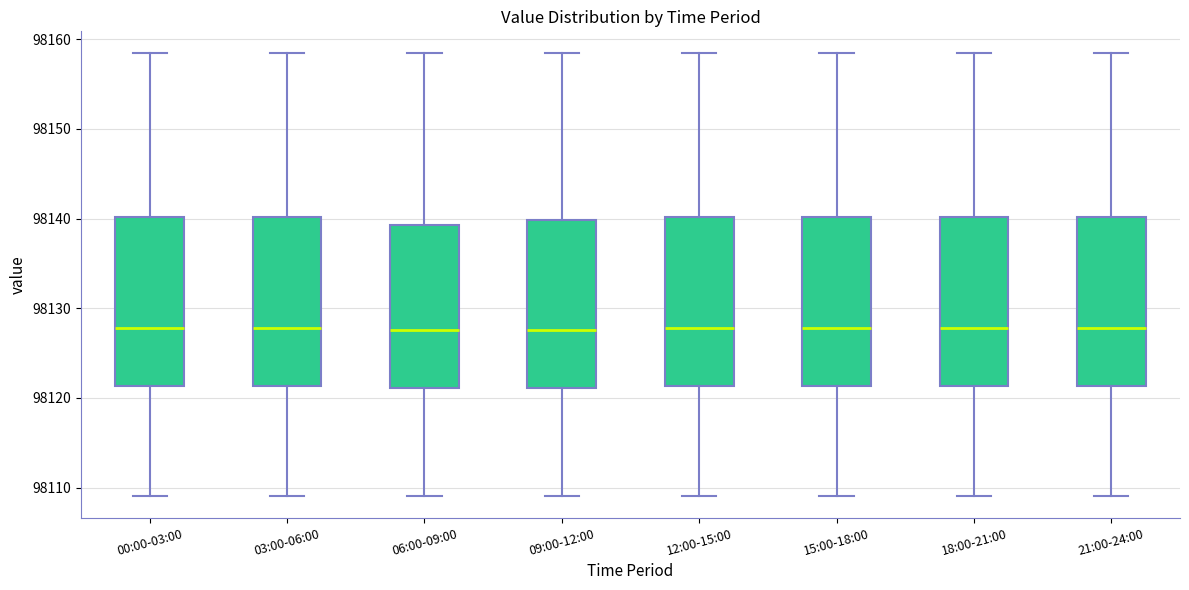

Reading left to right, read every box against the y-axis: the position of its median line, the range the box covers, and the ends of its whiskers. The values are not printed on the chart, so give them approximately, as read against the axis.

00:00-03:00: median 98128, box 98121 to 98140, whiskers 98109 to 98158
03:00-06:00: median 98128, box 98121 to 98140, whiskers 98109 to 98158
06:00-09:00: median 98128, box 98121 to 98139, whiskers 98109 to 98158
09:00-12:00: median 98128, box 98121 to 98140, whiskers 98109 to 98158
12:00-15:00: median 98128, box 98121 to 98140, whiskers 98109 to 98158
15:00-18:00: median 98128, box 98121 to 98140, whiskers 98109 to 98158
18:00-21:00: median 98128, box 98121 to 98140, whiskers 98109 to 98158
21:00-24:00: median 98128, box 98121 to 98140, whiskers 98109 to 98158